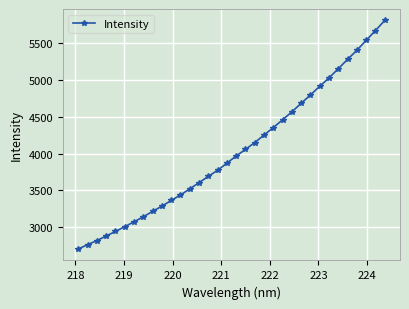

What is the difference between the maximum and second lowest values?

3055.5